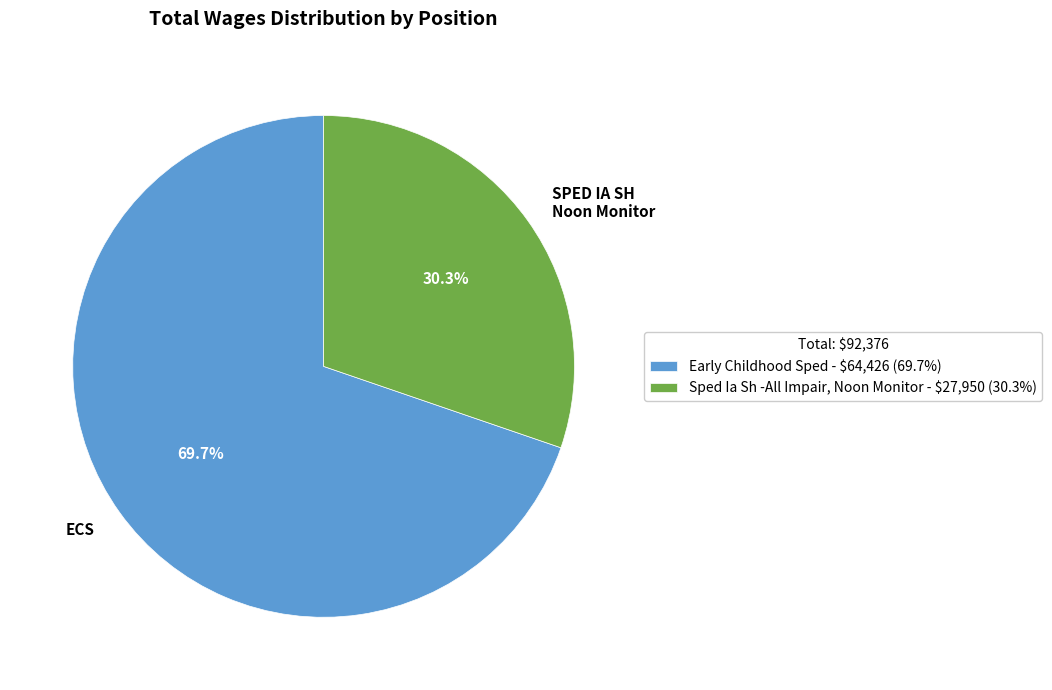

What is the ratio of the value at Sped Ia Sh -All Impair, Noon Monitor to the value at Early Childhood Sped?

0.4